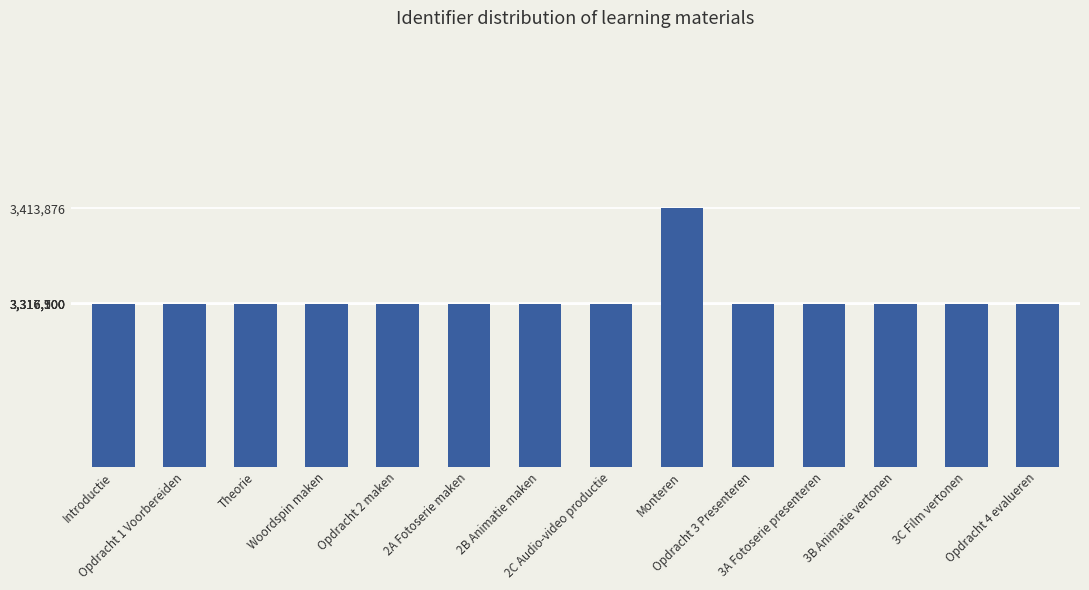

What is the minimum value shown in the chart?

3316568